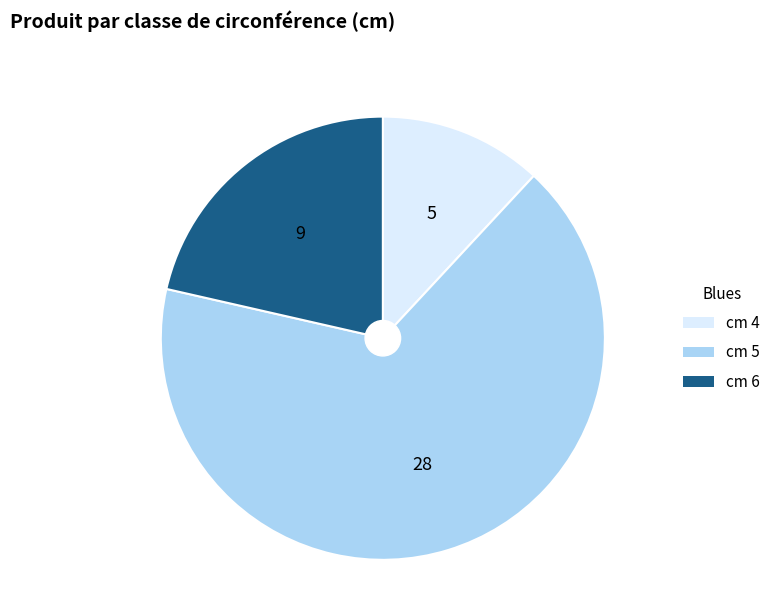

Does any single category account for the majority?

Yes